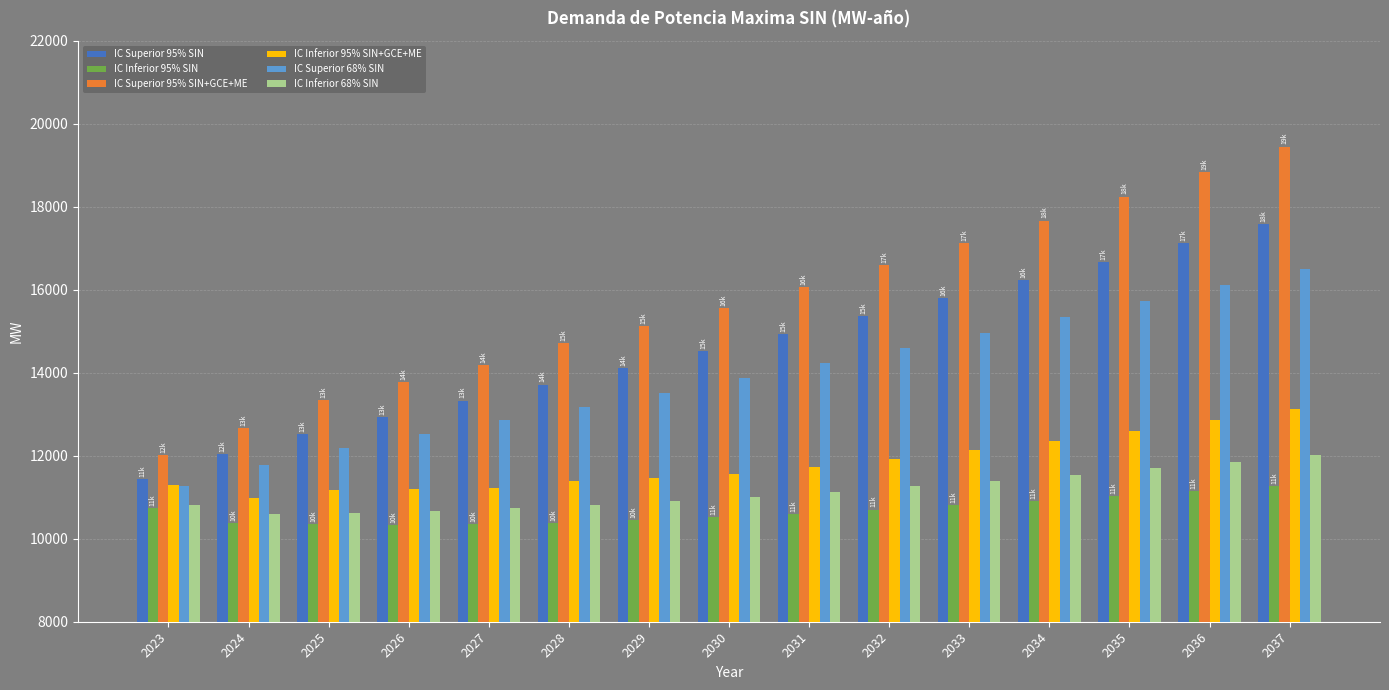

Are the bars grouped side by side (vs. stacked)?

Yes